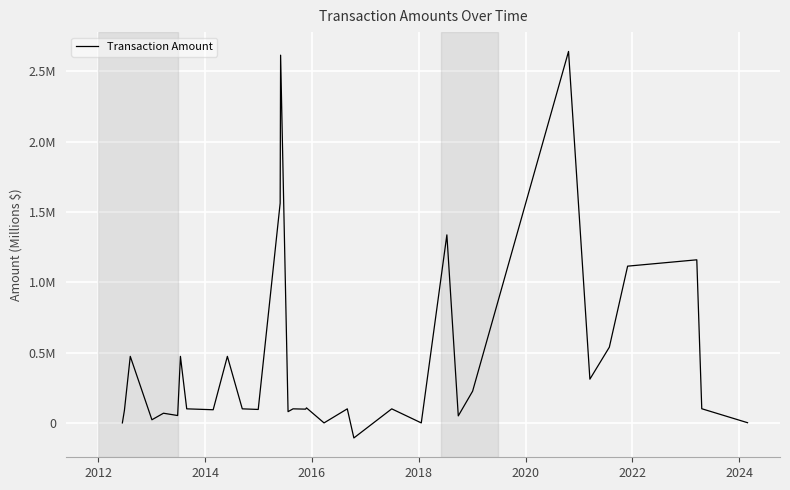

Is this an area chart (filled region under the line)?

No